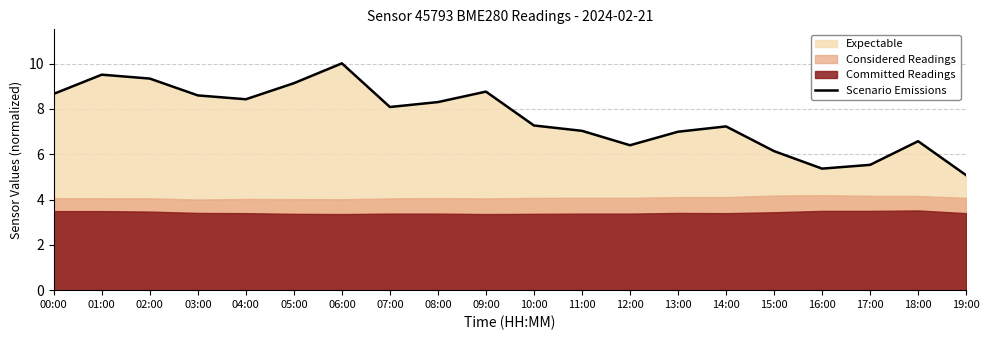

How many points are higher than both their immediate neighbors (excluding endpoints)?

5